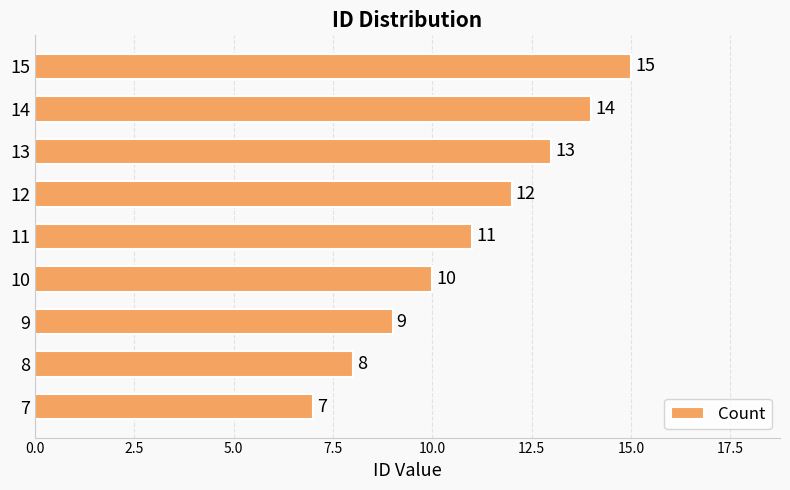

What value does the data have at 7?

7